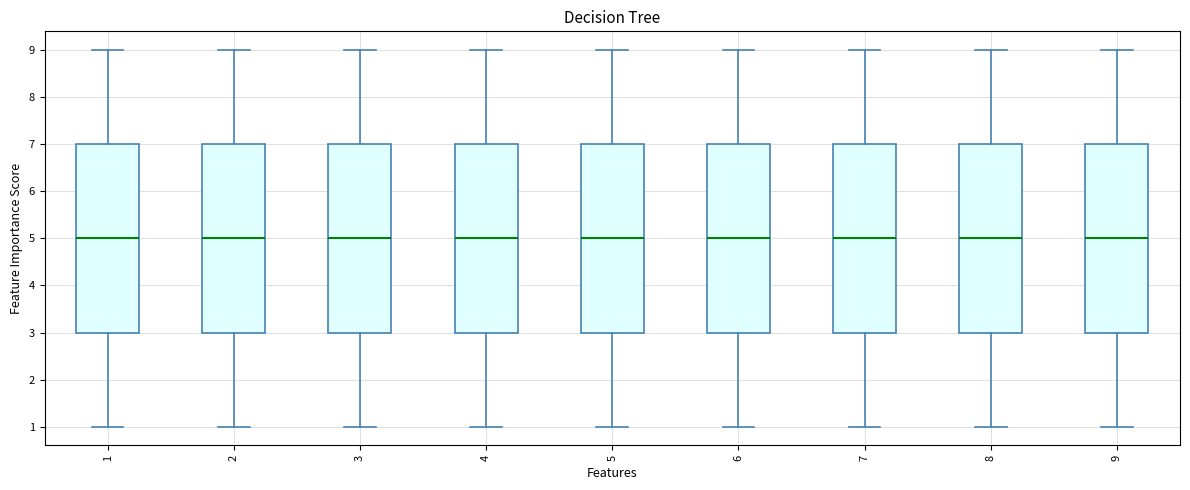

Reading left to right, read every box against the y-axis: the position of its median line, the range the box covers, and the ends of its whiskers. The values are not printed on the chart, so give them approximately, as read against the axis.

1: median 5, box 3 to 7, whiskers 1 to 9
2: median 5, box 3 to 7, whiskers 1 to 9
3: median 5, box 3 to 7, whiskers 1 to 9
4: median 5, box 3 to 7, whiskers 1 to 9
5: median 5, box 3 to 7, whiskers 1 to 9
6: median 5, box 3 to 7, whiskers 1 to 9
7: median 5, box 3 to 7, whiskers 1 to 9
8: median 5, box 3 to 7, whiskers 1 to 9
9: median 5, box 3 to 7, whiskers 1 to 9